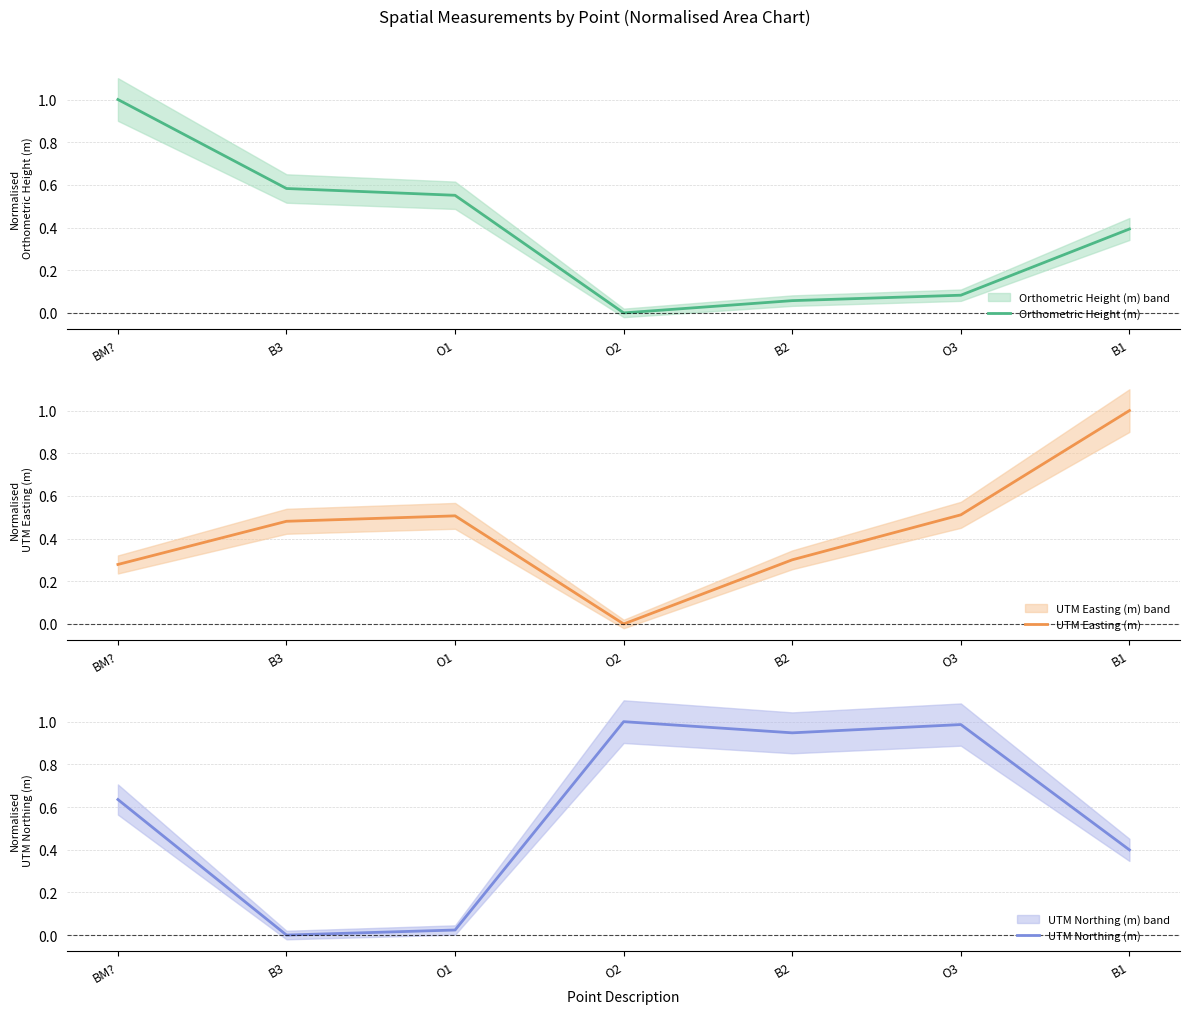

Between B1 and O1, which is larger?

O1